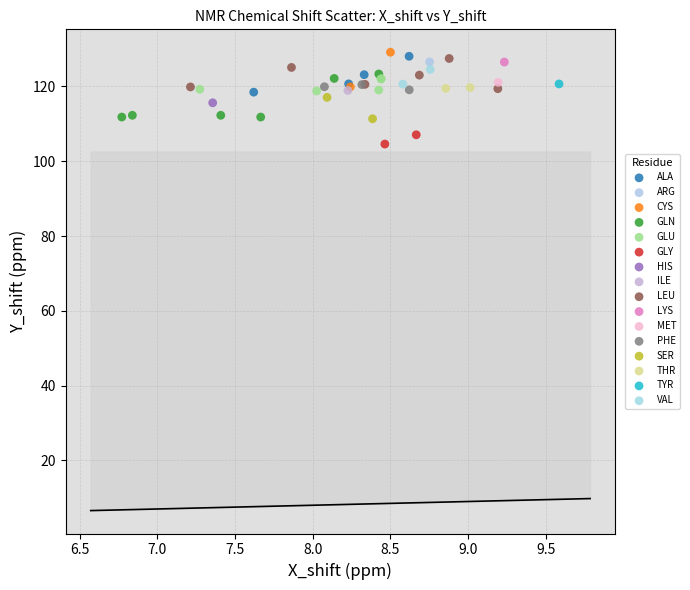

What are all the series names shown in the legend?

ALA, ARG, CYS, GLN, GLU, GLY, HIS, ILE, LEU, LYS, MET, PHE, SER, THR, TYR, VAL